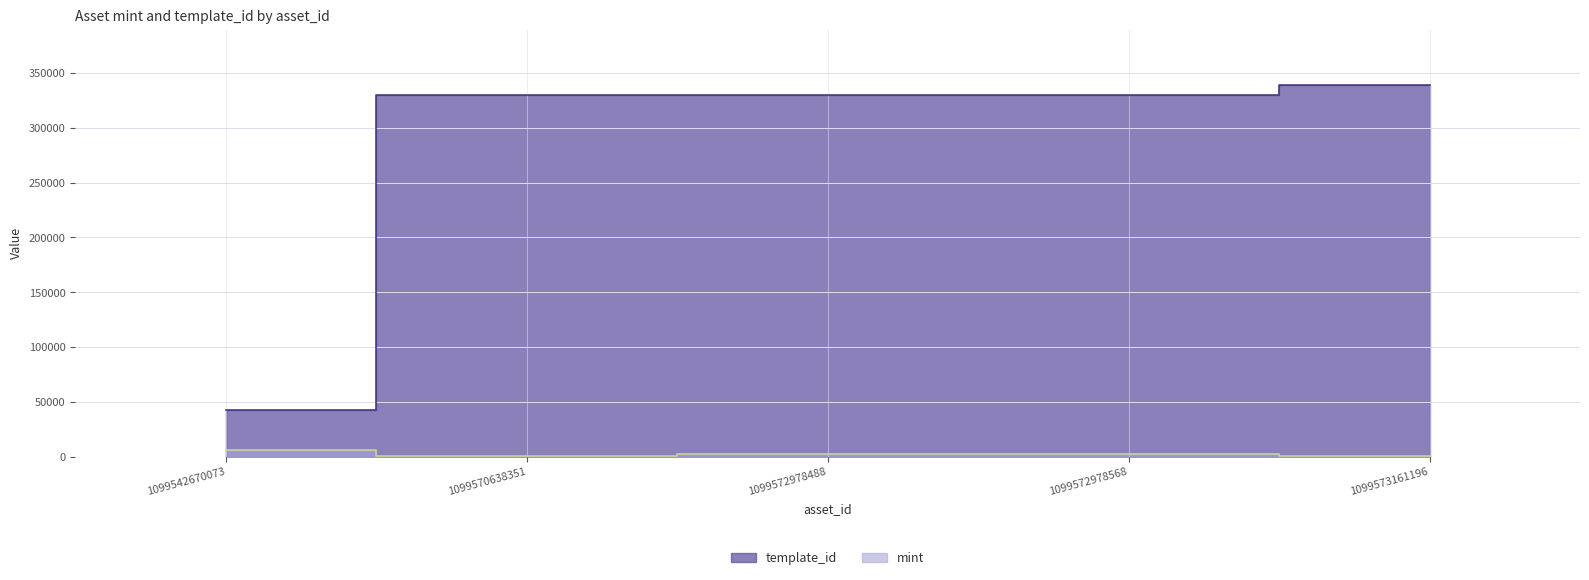

What is the difference between the maximum and minimum values in the mint series?

5331